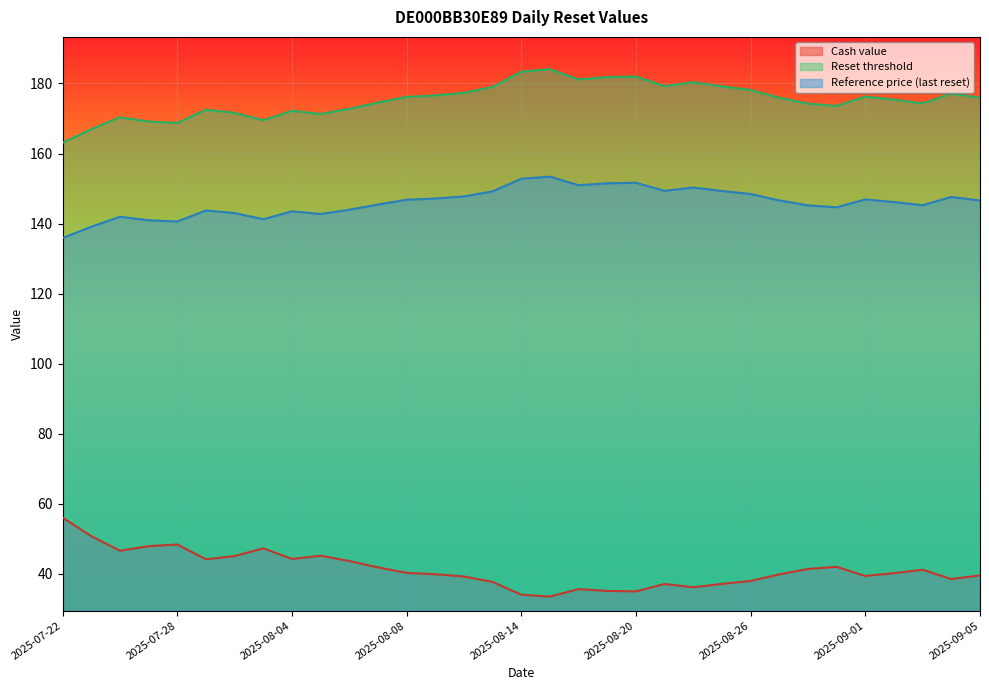

At which category is the sum across all series the highest?

2025-08-15